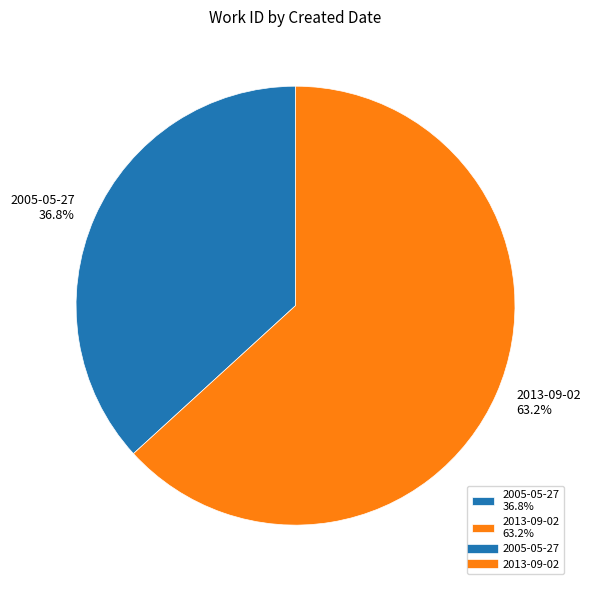

To the nearest percent, what percentage of the pie is 2005-05-27?

37%